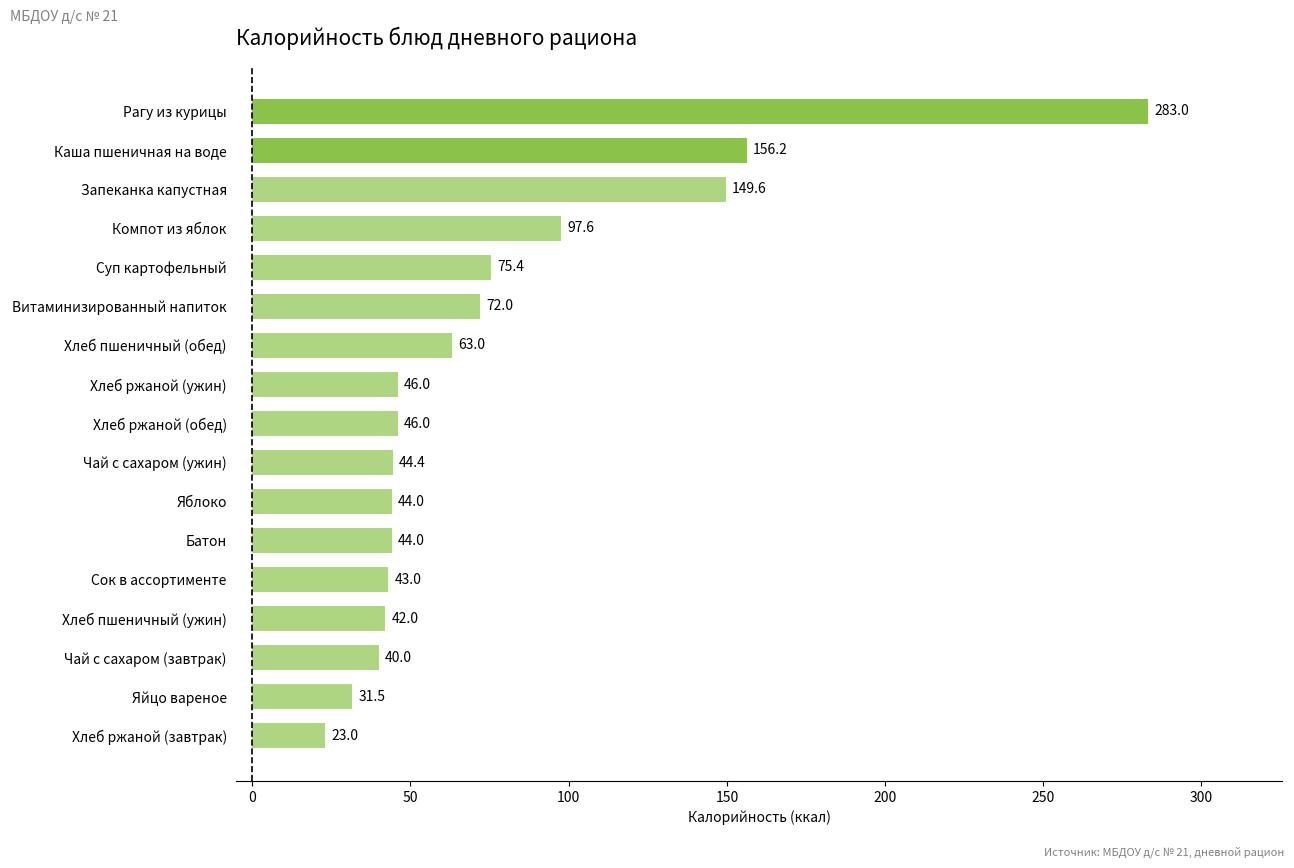

How many bars are there in total?

17